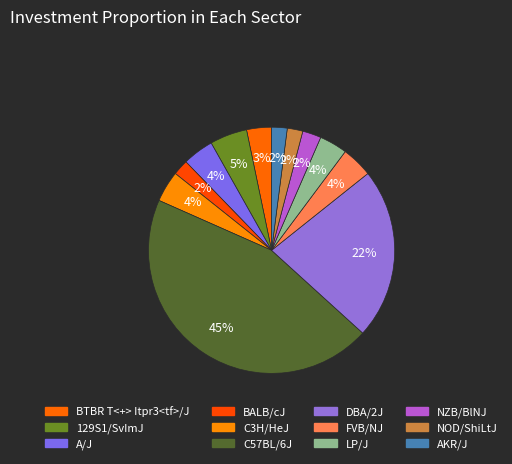

Combined, what portion of the pie is NOD/ShiLtJ and LP/J?

5.7%